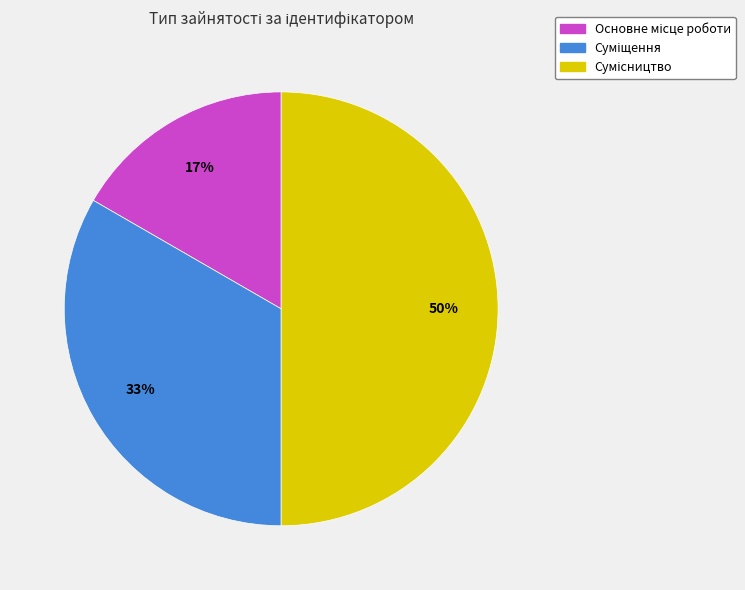

To the nearest percent, what is the average slice percentage?

33%